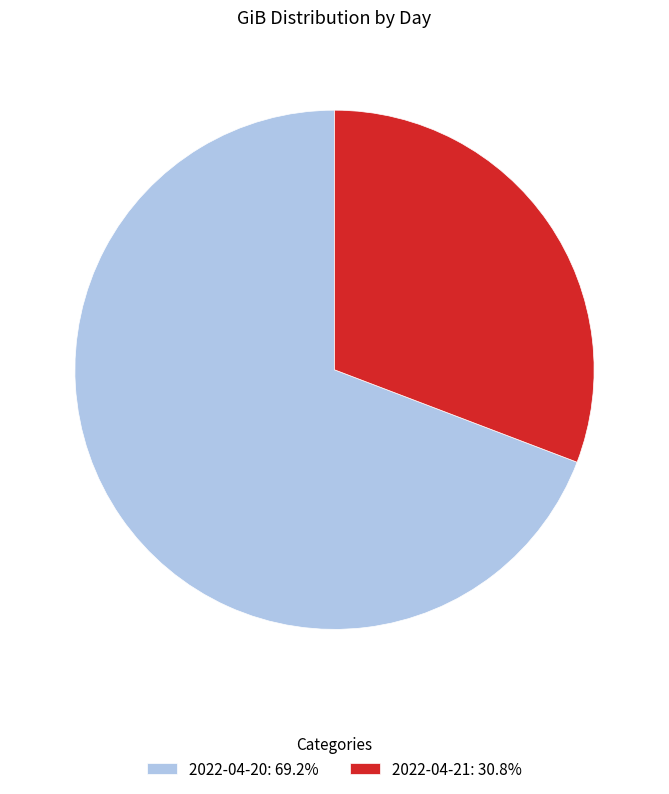

Which category has the smallest portion of the pie?

2022-04-21